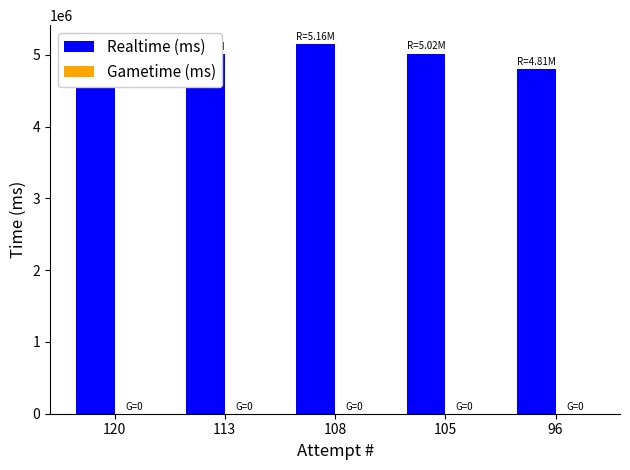

Reading left to right, what are all the values shown in this chart?

Realtime (ms): 4693843	5007307	5156921	5019300	4806928
Gametime (ms): 0	0	0	0	0